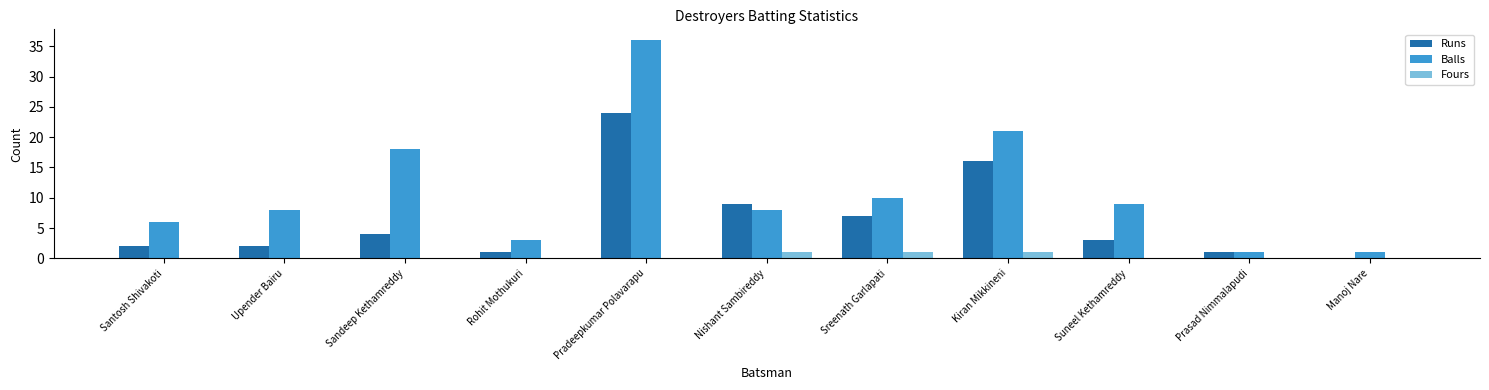

Reading left to right, transcribe all the data shown in this chart.

Runs: Santosh Shivakoti=2	Upender Bairu=2	Sandeep Kethamreddy=4	Rohit Mothukuri=1	Pradeepkumar Polavarapu=24	Nishant Sambireddy=9	Sreenath Garlapati=7	Kiran Mikkineni=16	Suneel Kethamreddy=3	Prasad Nimmalapudi=1	Manoj Nare=0
Balls: Santosh Shivakoti=6	Upender Bairu=8	Sandeep Kethamreddy=18	Rohit Mothukuri=3	Pradeepkumar Polavarapu=36	Nishant Sambireddy=8	Sreenath Garlapati=10	Kiran Mikkineni=21	Suneel Kethamreddy=9	Prasad Nimmalapudi=1	Manoj Nare=1
Fours: Santosh Shivakoti=0	Upender Bairu=0	Sandeep Kethamreddy=0	Rohit Mothukuri=0	Pradeepkumar Polavarapu=0	Nishant Sambireddy=1	Sreenath Garlapati=1	Kiran Mikkineni=1	Suneel Kethamreddy=0	Prasad Nimmalapudi=0	Manoj Nare=0